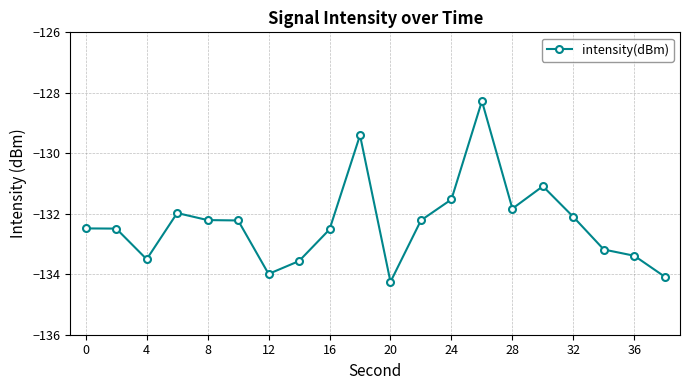

What is the maximum value shown in the chart?

-128.3